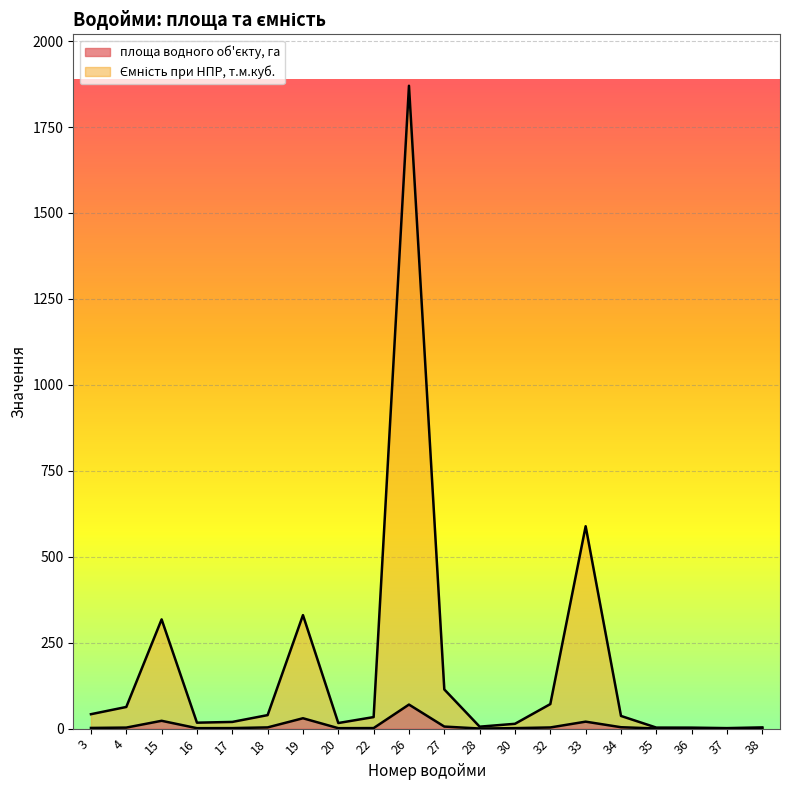

Read the Ємність при НПР, т.м.куб. value at 26.

1870.0